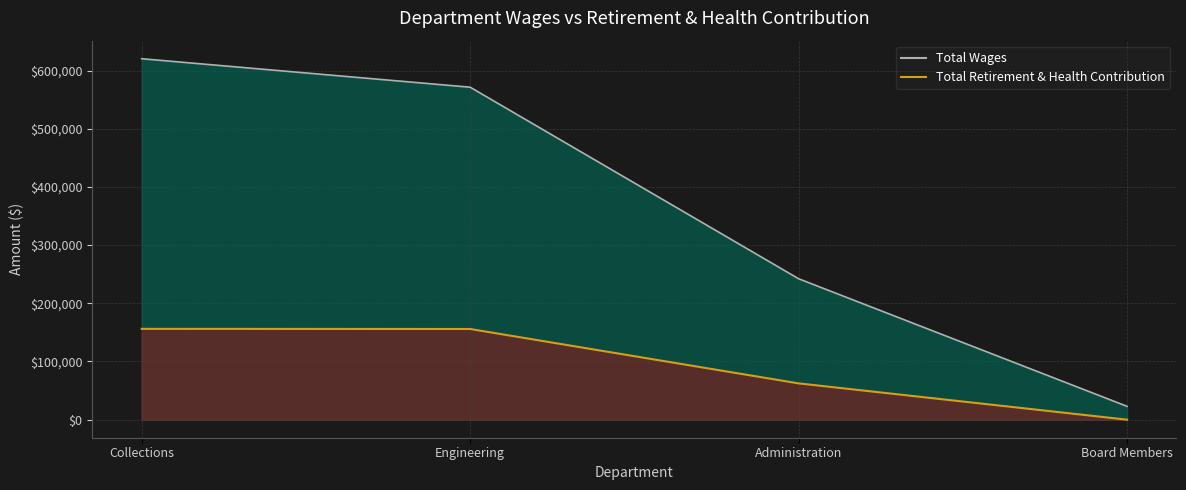

What is the total value across all series at Board Members?

22930